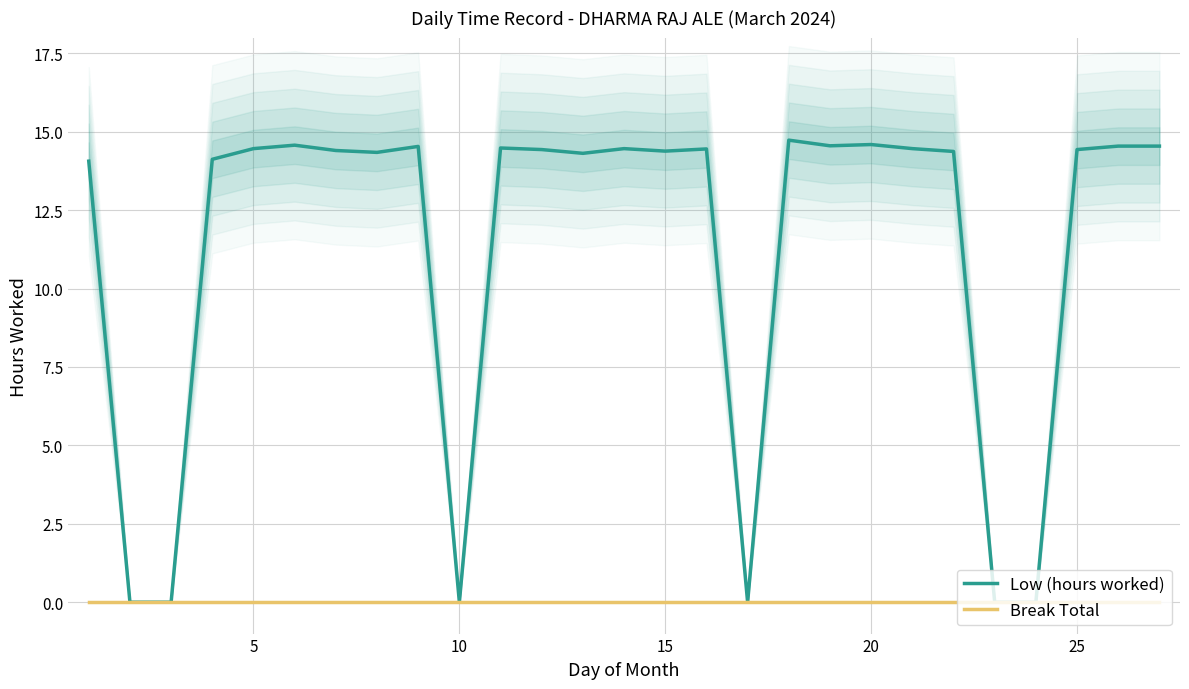

True or false: Low (hours worked) and Break Total cross at least once.

False